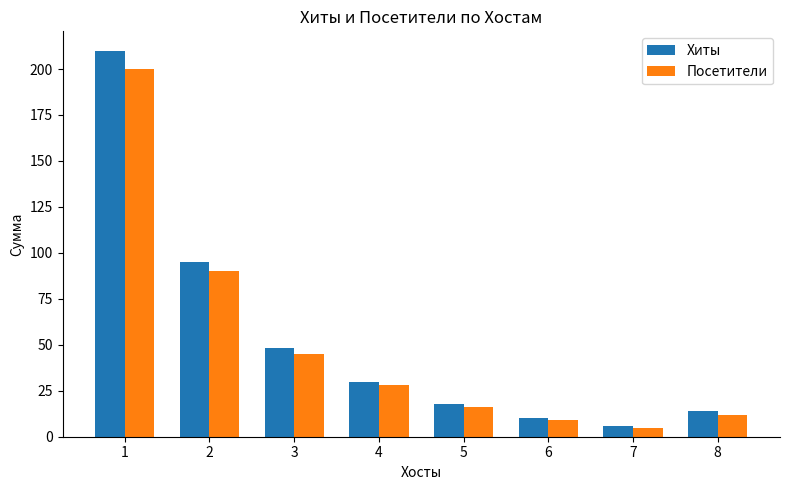

At which label does Посетители first exceed 28?

1